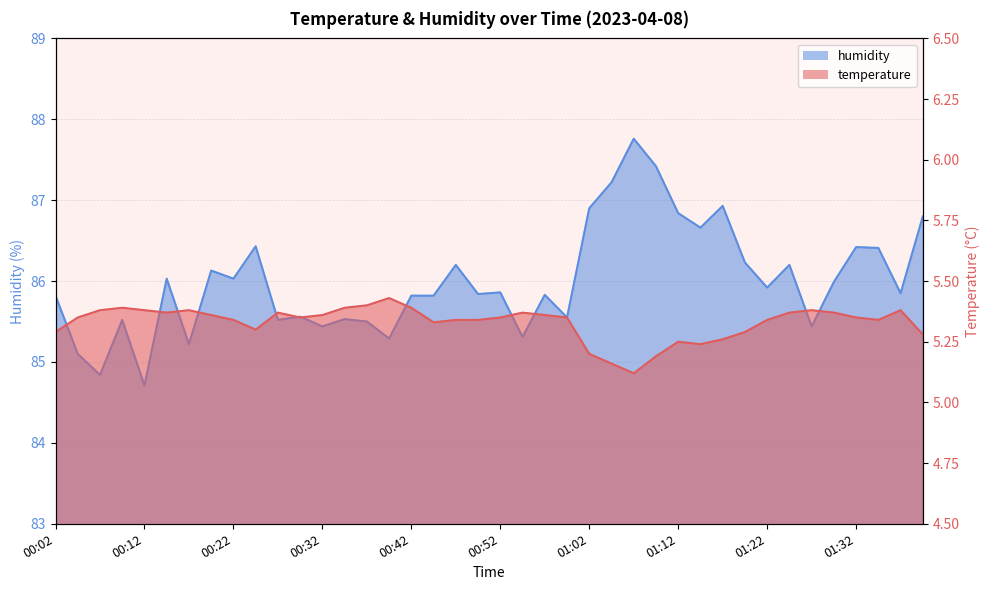

What is the difference between the second highest and minimum values in the temperature series?

0.3